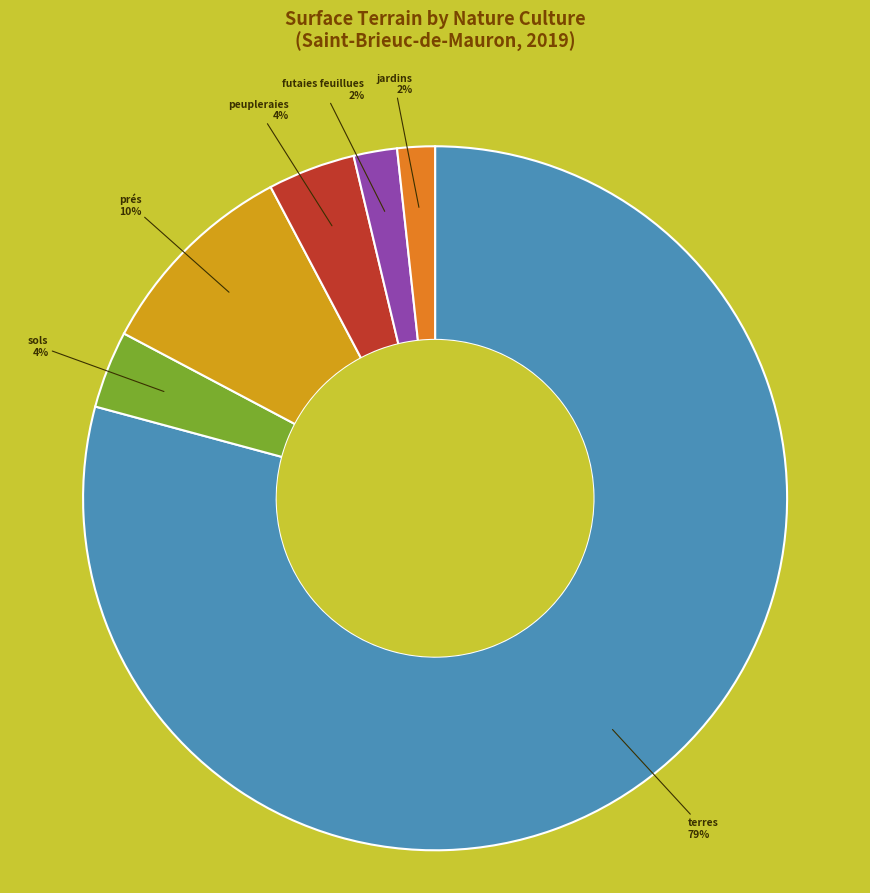

Count the number of slices in the pie.

6